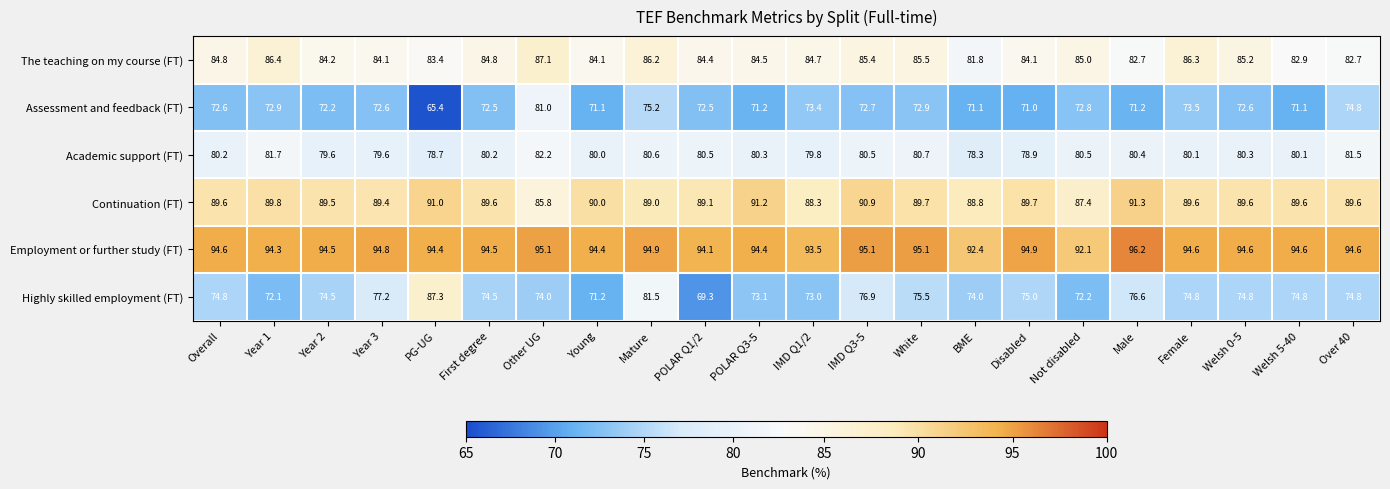

Rank the series by their maximum value, from lowest to highest.

Assessment and feedback (FT), Academic support (FT), The teaching on my course (FT), Highly skilled employment (FT), Continuation (FT), Employment or further study (FT)